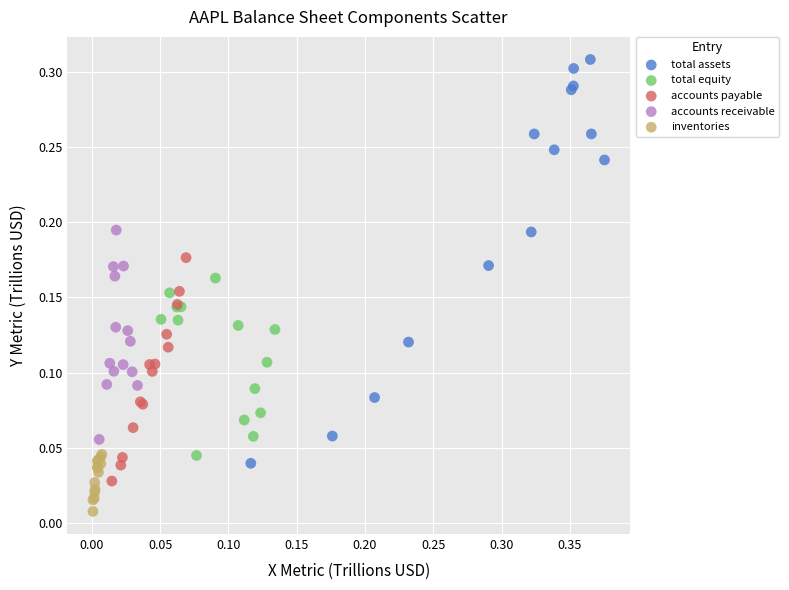

Which series contains the highest Y value?

total assets